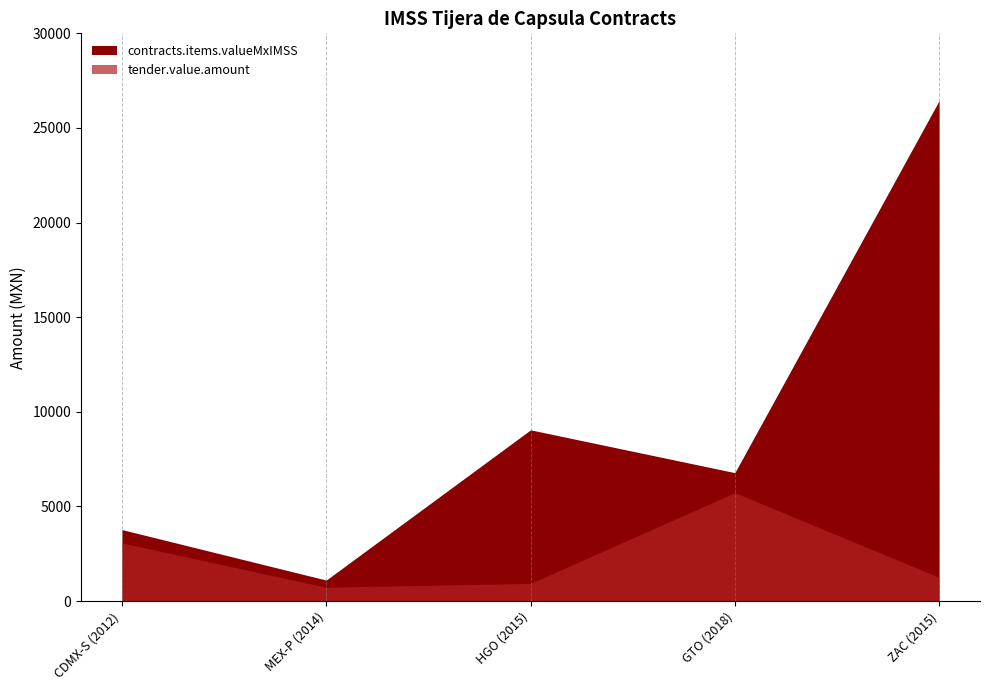

List the series in order of their overall mean, lowest first.

tender.value.amount, contracts.items.valueMxIMSS